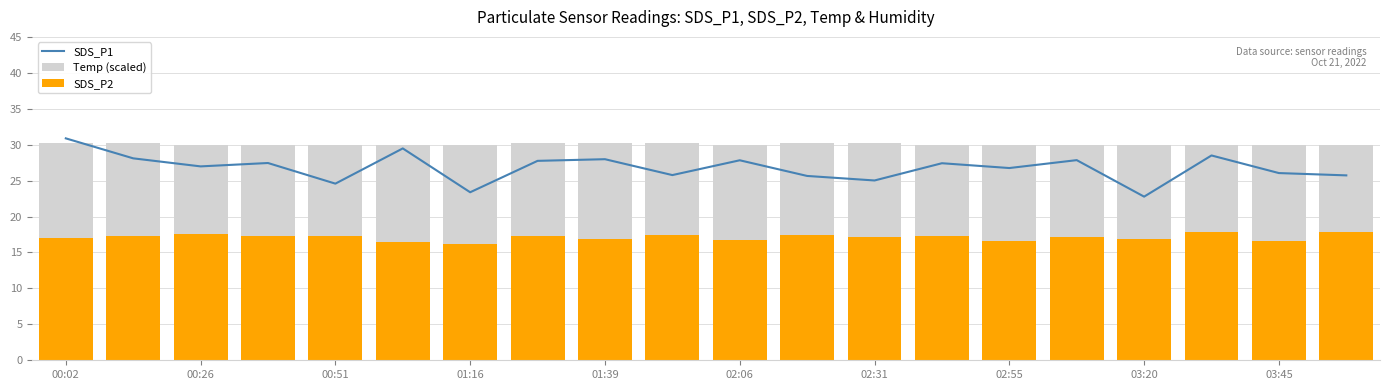

Which label corresponds to the largest value in the chart?

00:02